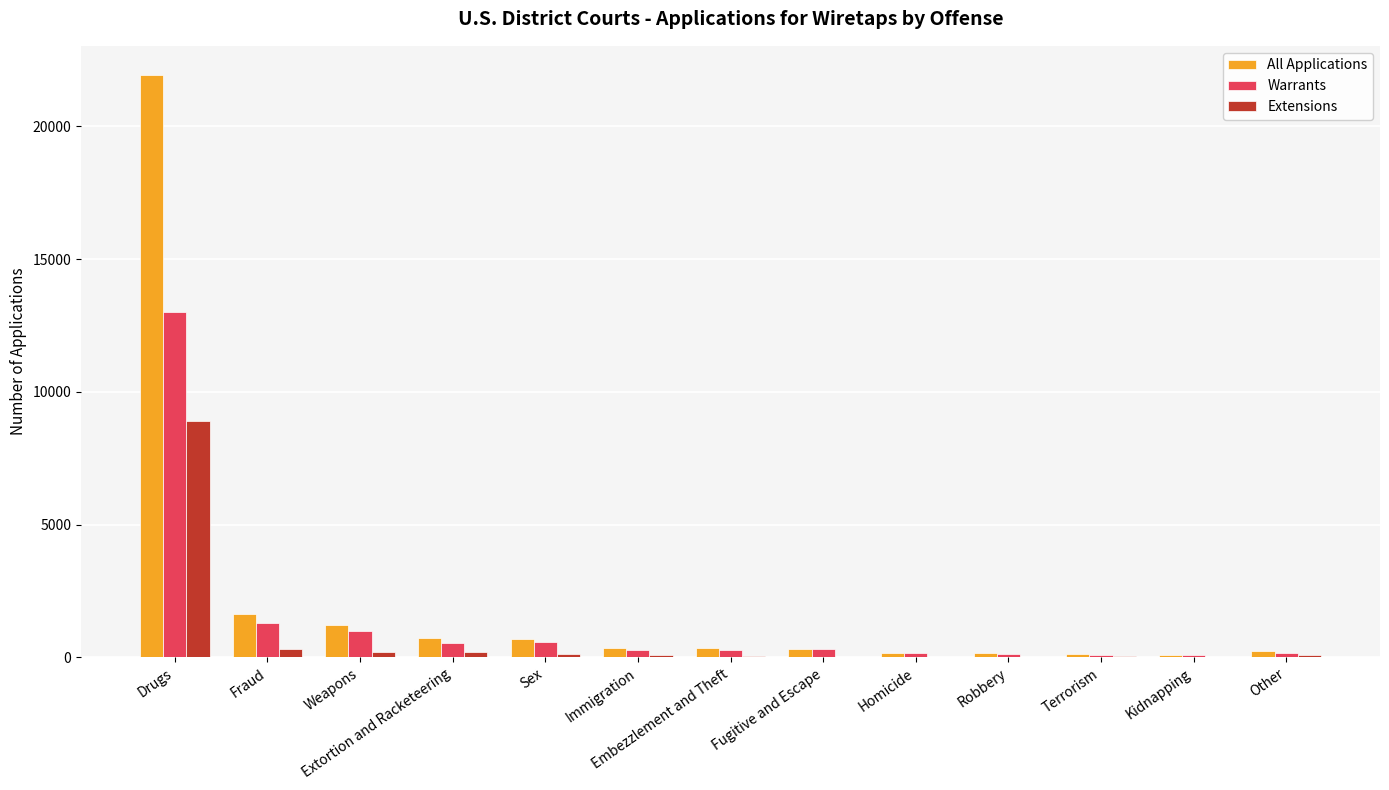

True or false: Warrants has a value of 1008 at Weapons.

True